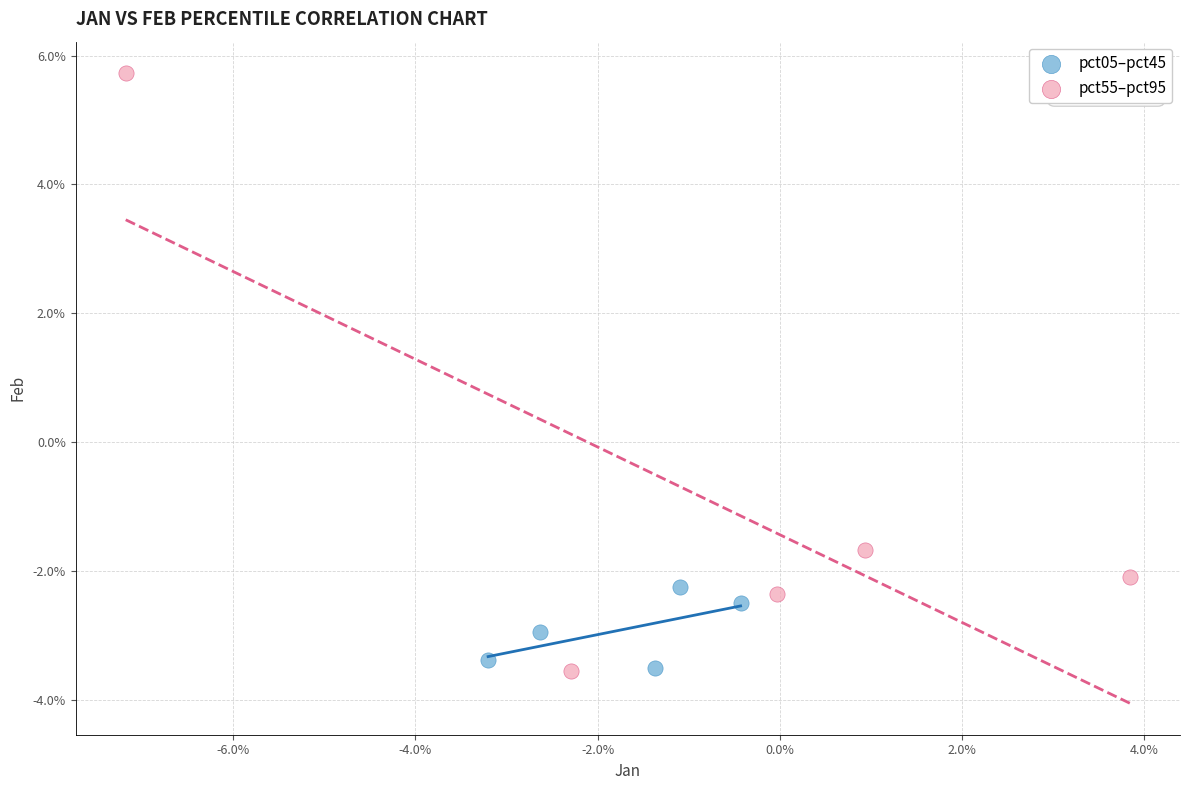

Which series contains the highest Y value?

pct55–pct95